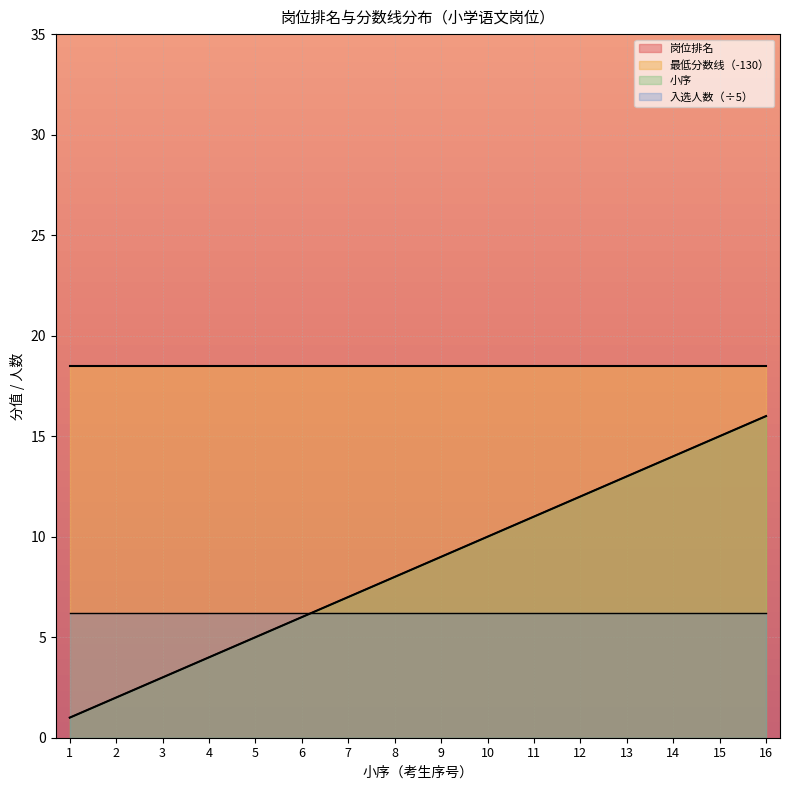

What is the maximum value for 小序?

16